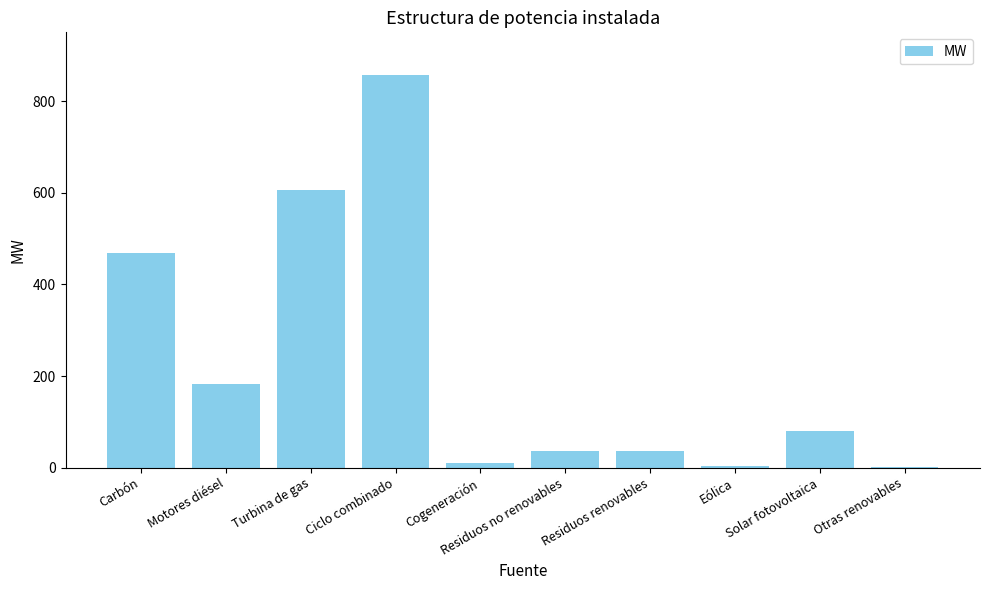

Are the bars horizontal?

No